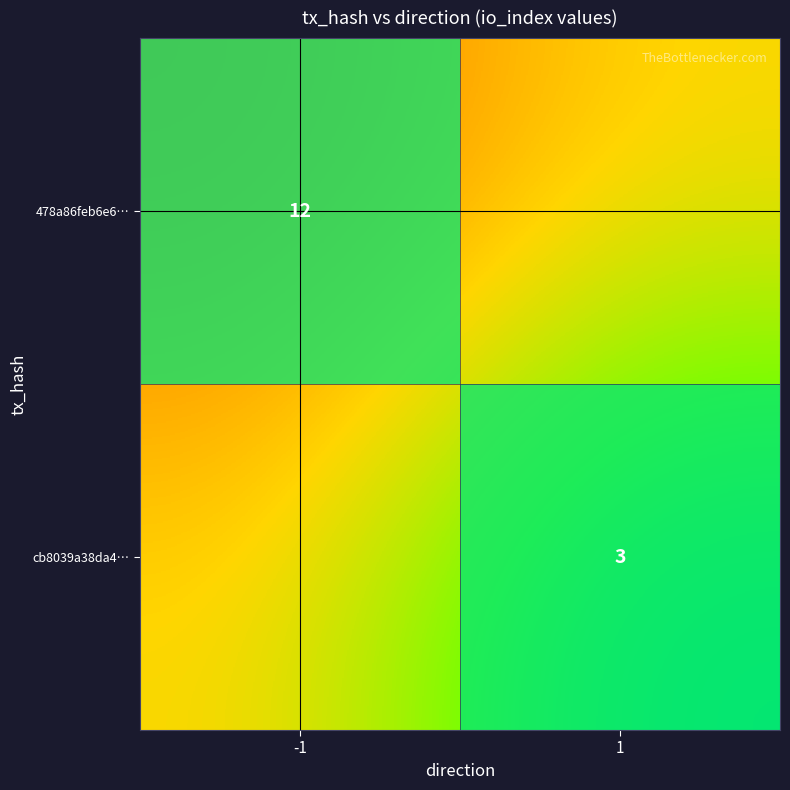

The value of 478a86feb6e6… at -1 is 4.6. True or false?

False